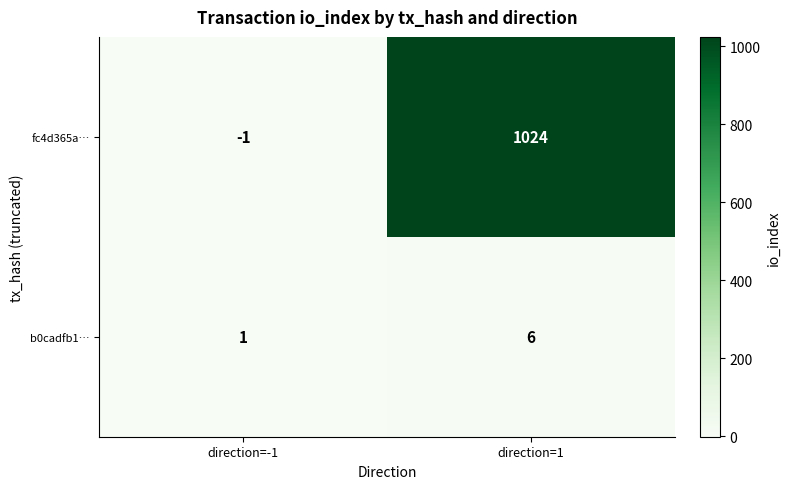

At which category does the chart reach its minimum across all series?

direction=-1